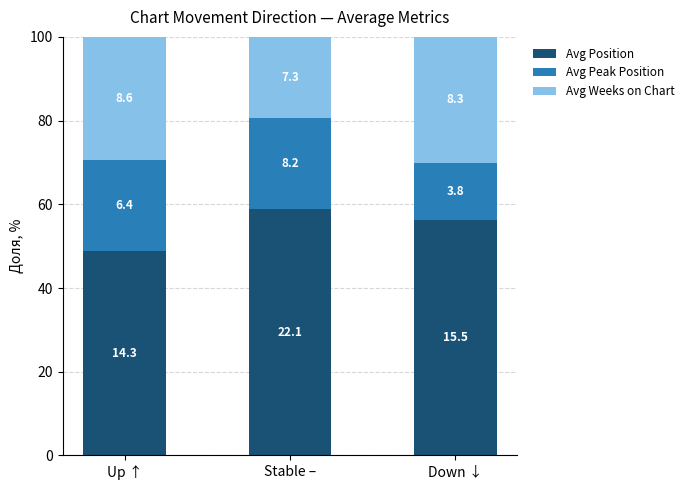

Are the bars horizontal?

No